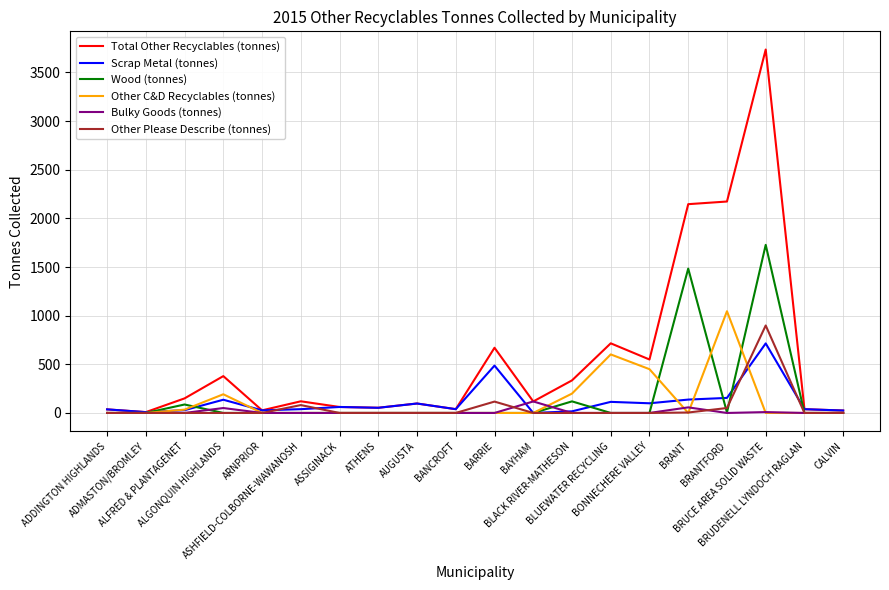

What is the total value across all series at BAYHAM?

236.5